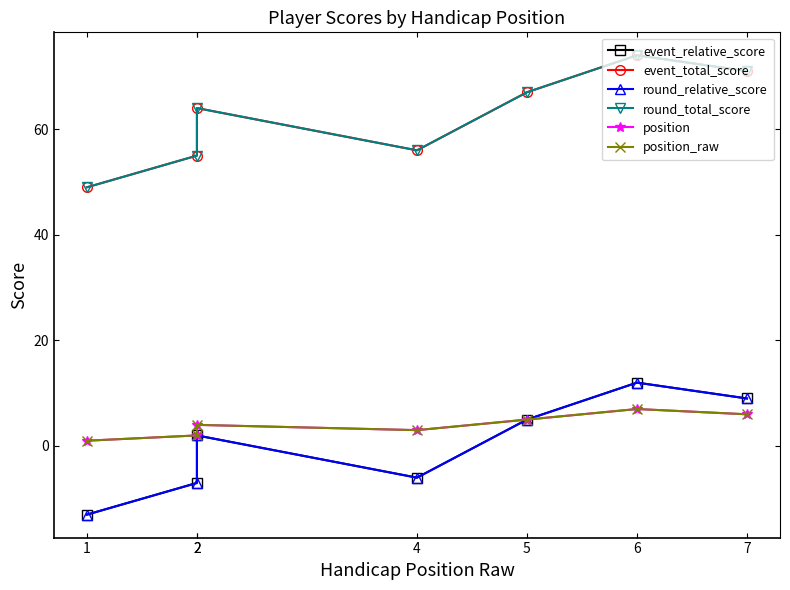

What is the sum of all event_total_score values?

436